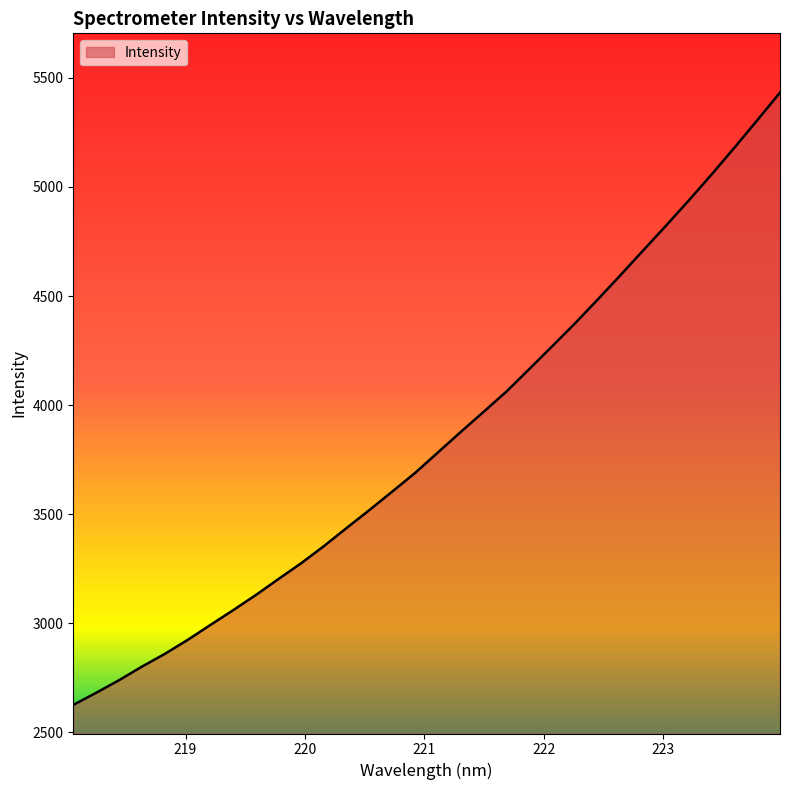

What is the smallest value displayed?

2625.3